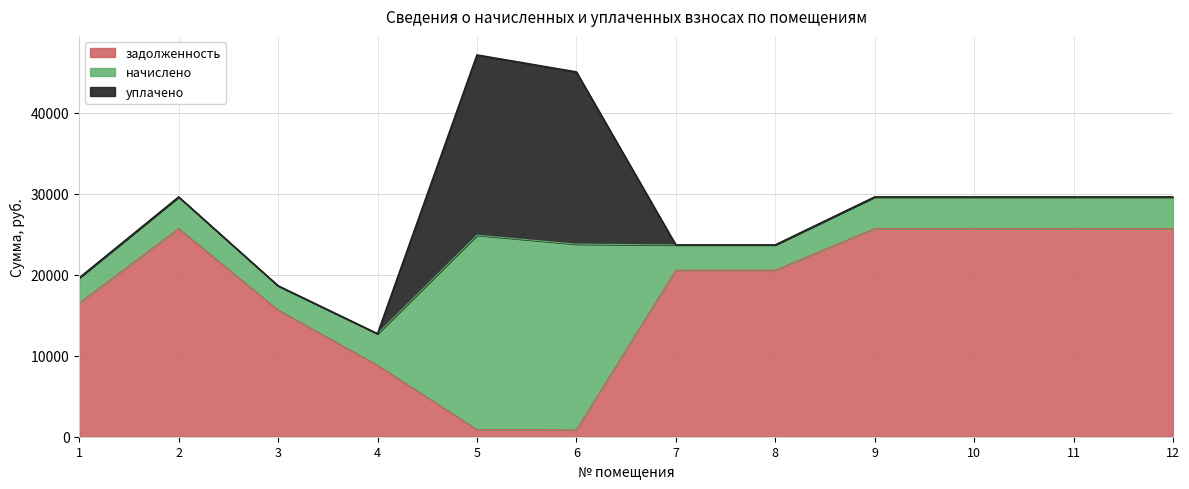

What is the sum of all начислено values?

82676.0